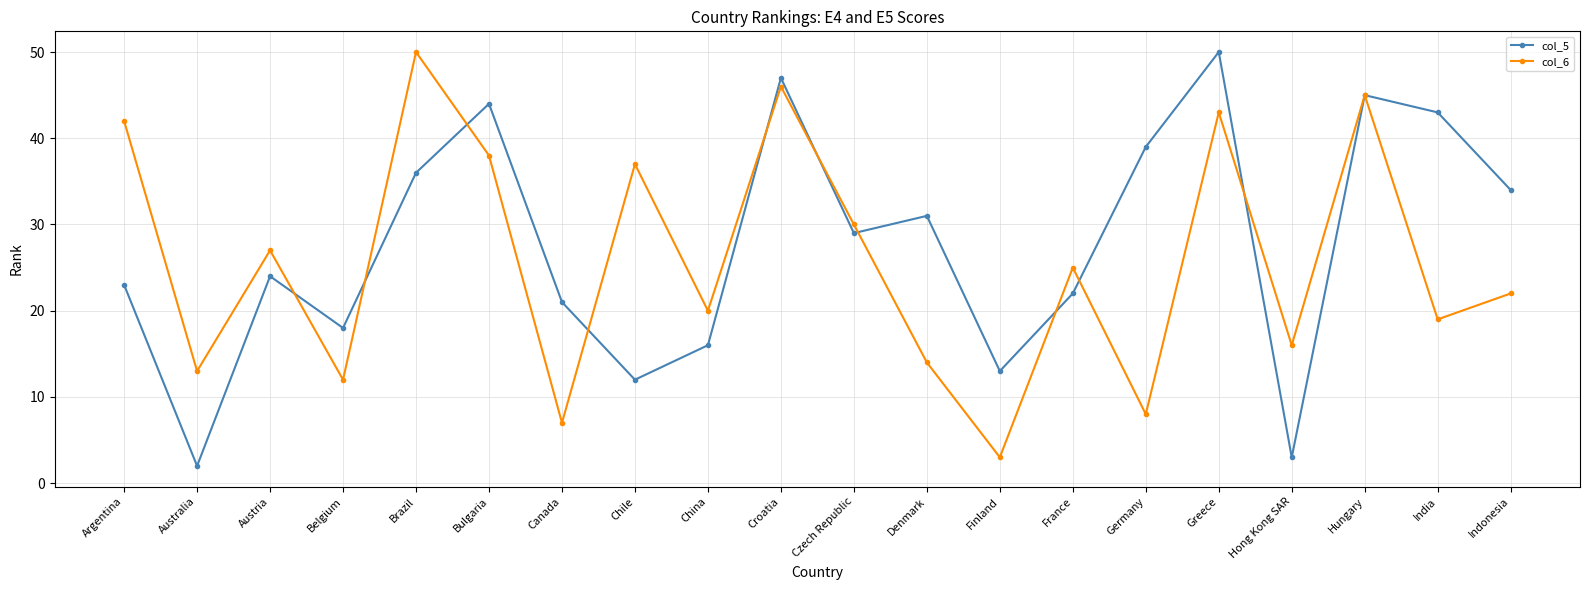

Read the col_6 value at Greece, to the nearest 10.

40